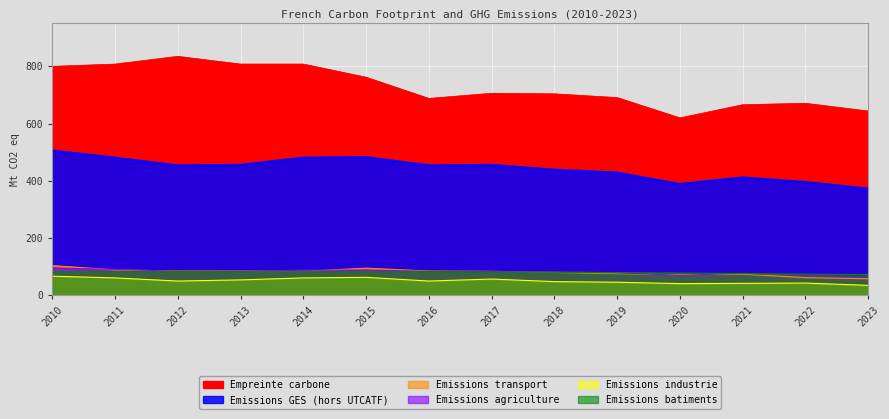

How many series are shown in this chart?

6